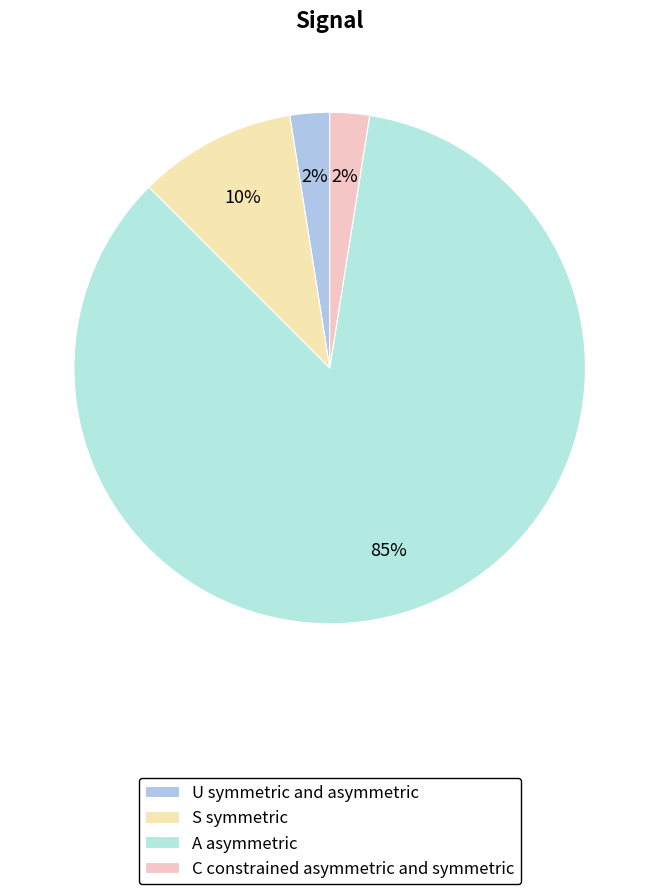

What is the largest slice in the pie chart?

A asymmetric